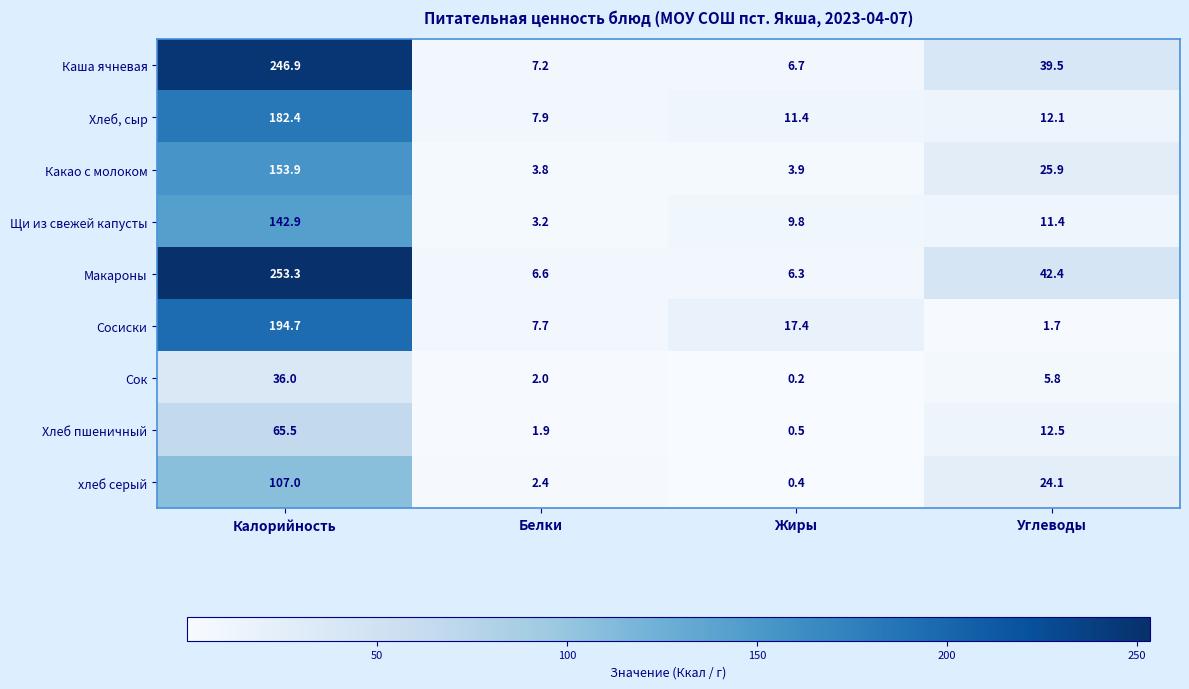

At which label does Каша ячневая first exceed 39?

Калорийность